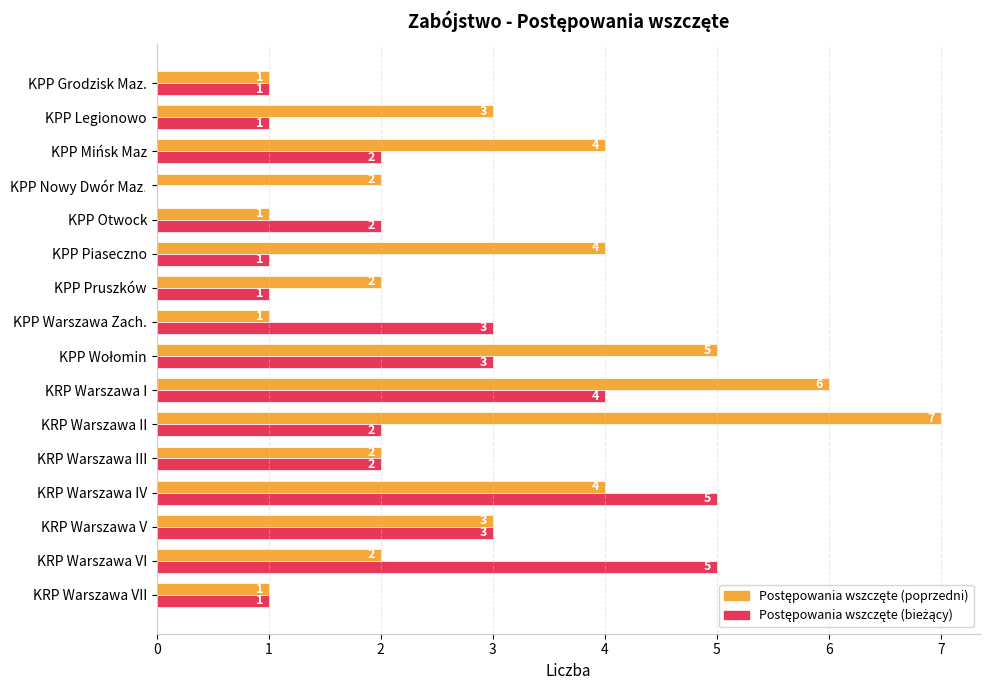

Which category has the highest value across all series?

KRP Warszawa II